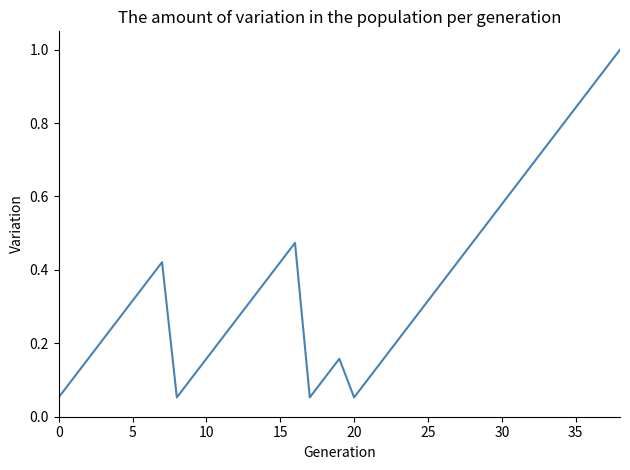

What is the maximum value shown in the chart?

1.0